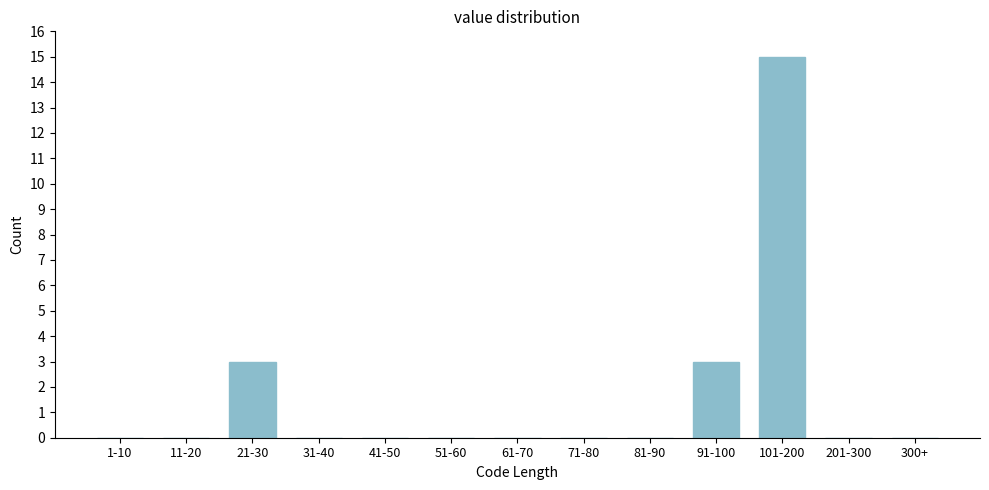

Reading right to left, list all the values displayed in this chart.

300+=0	201-300=0	101-200=15	91-100=3	81-90=0	71-80=0	61-70=0	51-60=0	41-50=0	31-40=0	21-30=3	11-20=0	1-10=0